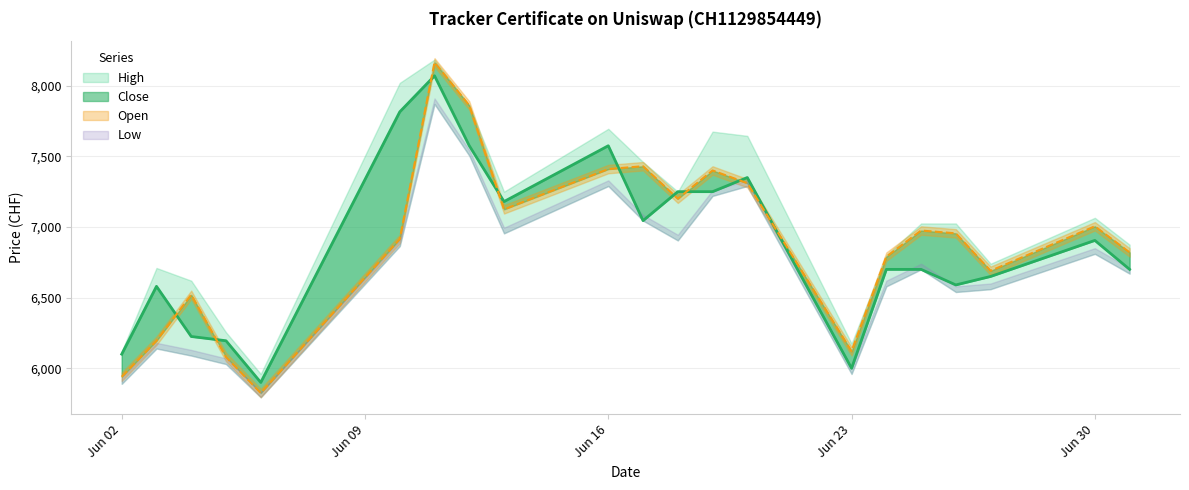

Which series ends up on top after the final intersection of Open and Close?

Open